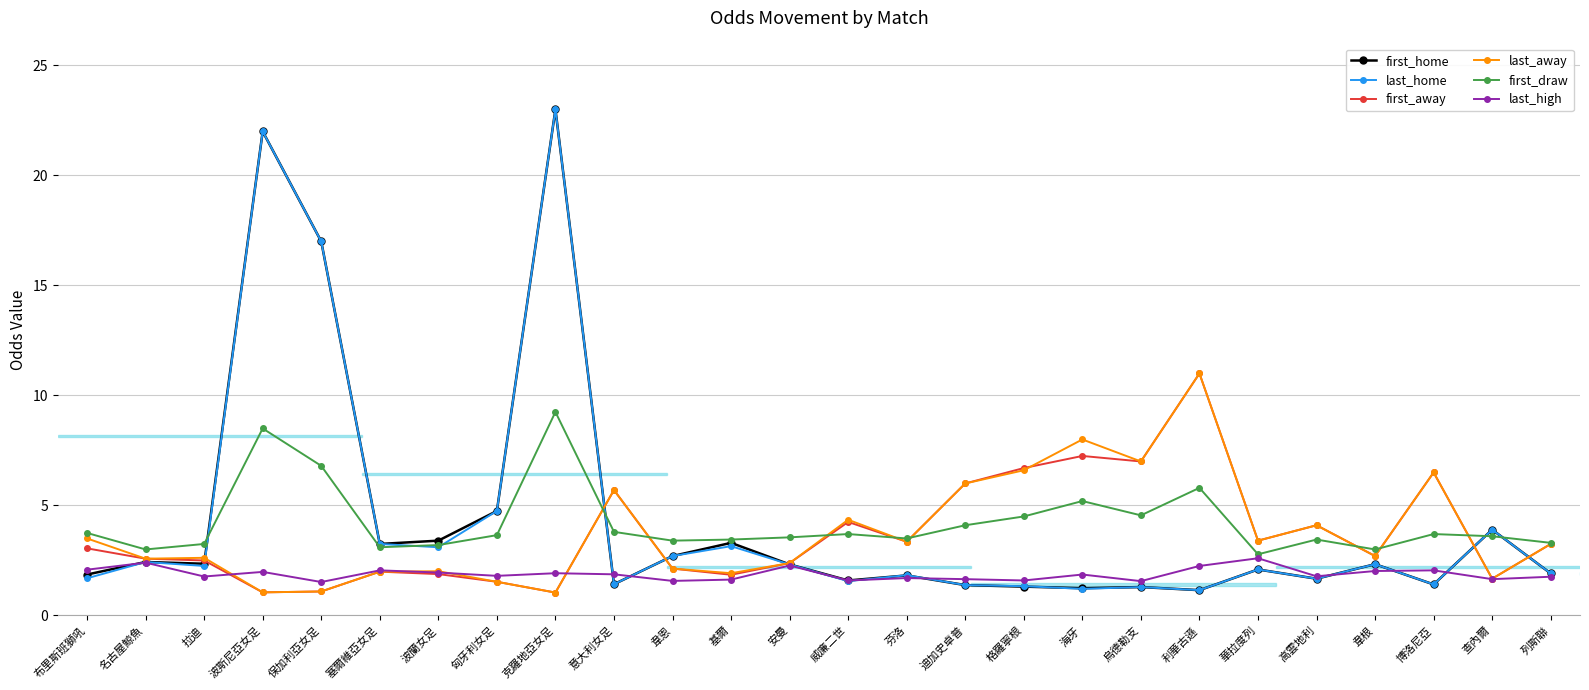

Rank the series by their maximum value, from lowest to highest.

last_high, first_draw, first_away, last_away, first_home, last_home